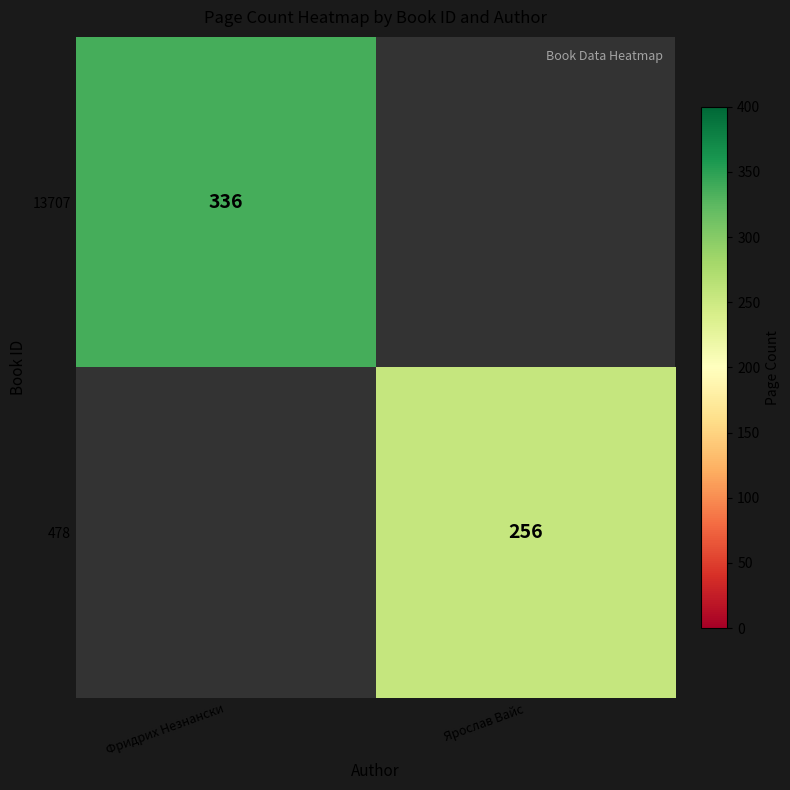

Is it true that 478 equals 256 at Ярослав Вайс?

True